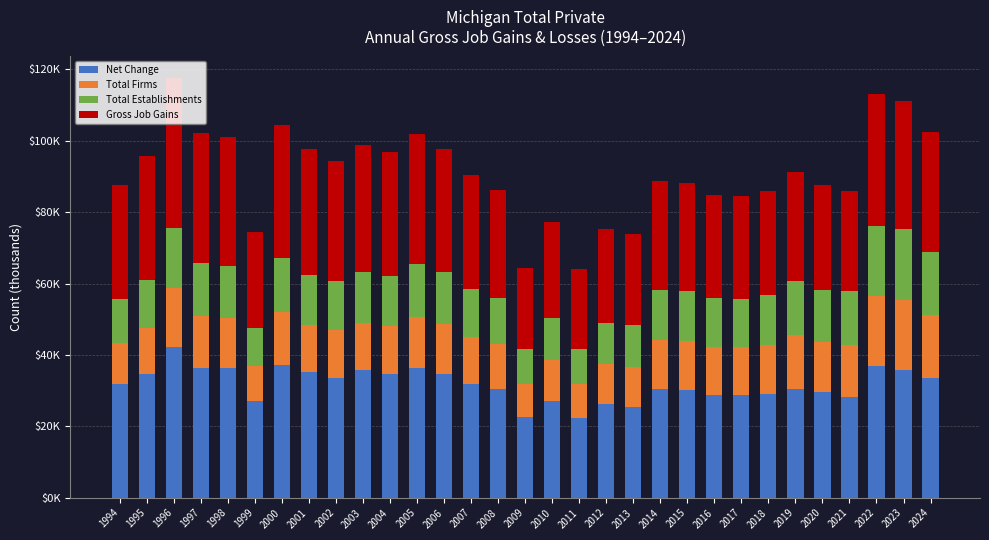

Rank the series by their maximum value, from lowest to highest.

Total Firms, Total Establishments, Net Change, Gross Job Gains